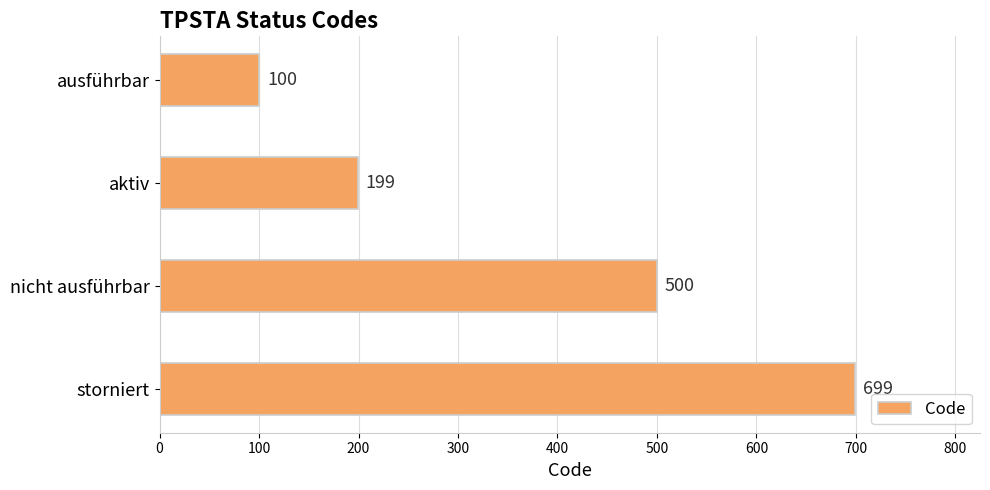

Reading bottom to top, list all the values displayed in this chart.

699	500	199	100